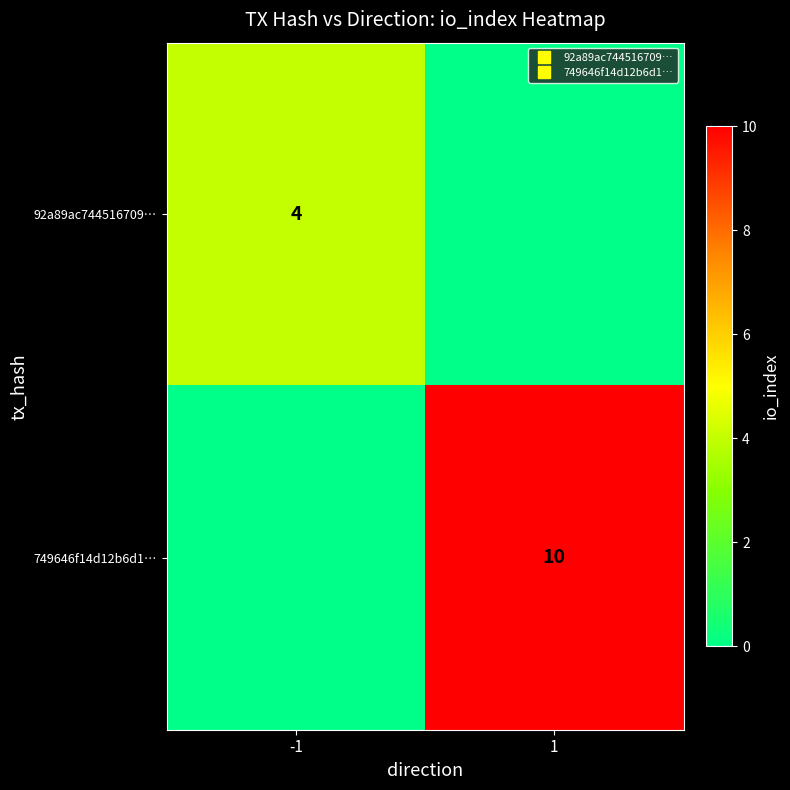

What is the total value across all series at 1?

10